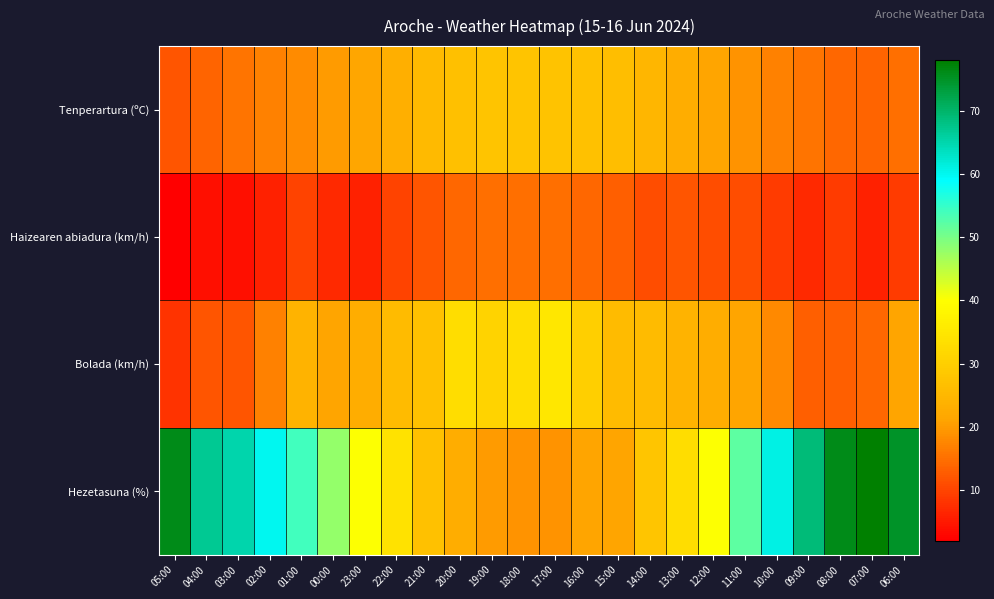

Reading left to right, extract all data points from this chart.

Tenperartura (ºC): 05:00=11.9	04:00=13.8	03:00=15.6	02:00=16.9	01:00=18.1	00:00=19.9	23:00=21.5	22:00=23.1	21:00=25.6	20:00=26.9	19:00=27.7	18:00=27.8	17:00=27.5	16:00=27.0	15:00=26.4	14:00=24.8	13:00=22.9	12:00=21.2	11:00=19.1	10:00=17.1	09:00=15.4	08:00=13.9	07:00=13.7	06:00=14.8
Haizearen abiadura (km/h): 05:00=2.0	04:00=4.0	03:00=4.0	02:00=6.0	01:00=10.0	00:00=7.0	23:00=6.0	22:00=10.0	21:00=12.0	20:00=14.0	19:00=15.0	18:00=15.0	17:00=15.0	16:00=14.0	15:00=13.0	14:00=11.0	13:00=12.0	12:00=11.0	11:00=11.0	10:00=9.0	09:00=7.0	08:00=9.0	07:00=6.0	06:00=9.0
Bolada (km/h): 05:00=8.0	04:00=12.0	03:00=12.0	02:00=17.0	01:00=24.0	00:00=21.0	23:00=23.0	22:00=26.0	21:00=27.0	20:00=33.0	19:00=31.0	18:00=33.0	17:00=35.0	16:00=30.0	15:00=26.0	14:00=26.0	13:00=24.0	12:00=23.0	11:00=21.0	10:00=18.0	09:00=13.0	08:00=13.0	07:00=14.0	06:00=21.0
Hezetasuna (%): 05:00=76.0	04:00=67.0	03:00=65.0	02:00=60.0	01:00=54.0	00:00=48.0	23:00=40.0	22:00=34.0	21:00=27.0	20:00=23.0	19:00=20.0	18:00=19.0	17:00=19.0	16:00=21.0	15:00=21.0	14:00=28.0	13:00=33.0	12:00=40.0	11:00=52.0	10:00=61.0	09:00=69.0	08:00=76.0	07:00=78.0	06:00=75.0